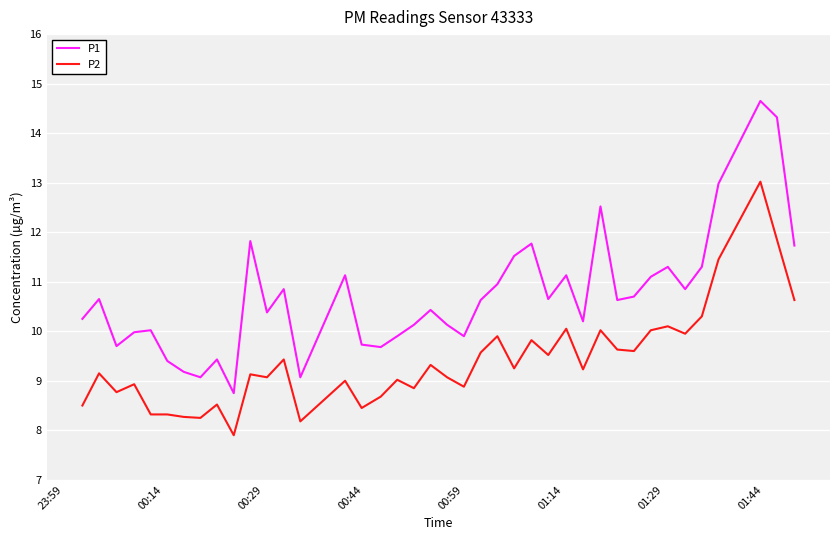

What is the lowest value of the P1 series?

8.8